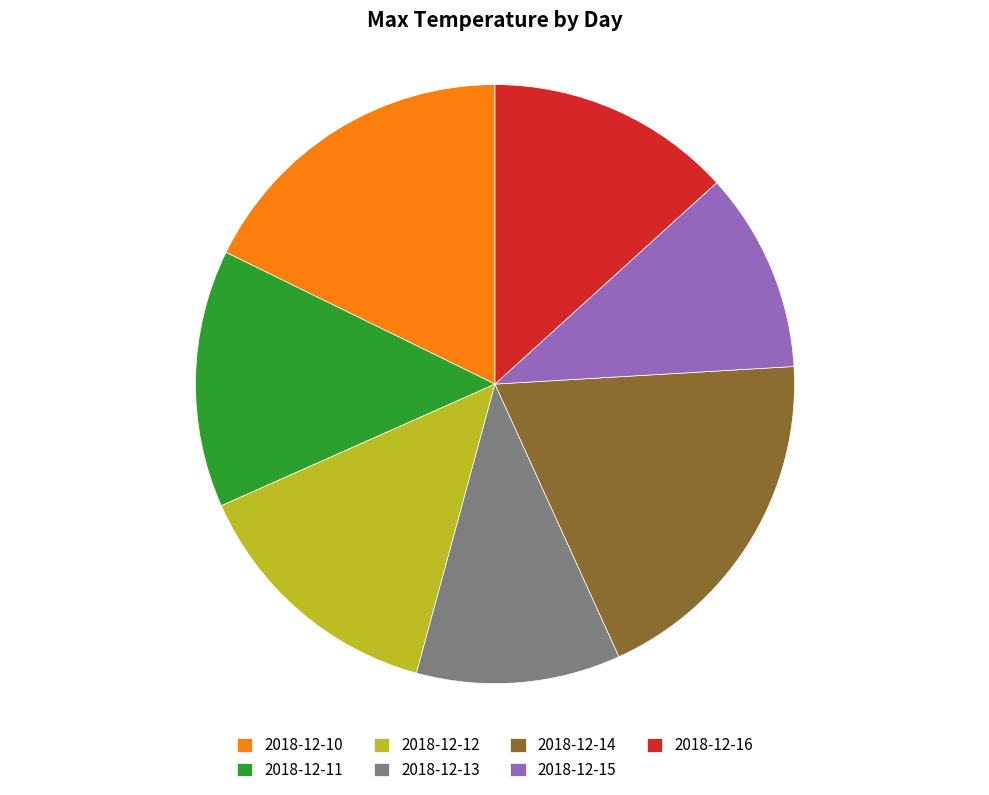

The 2018-12-13 slice represents 23% of the pie. True or false?

False